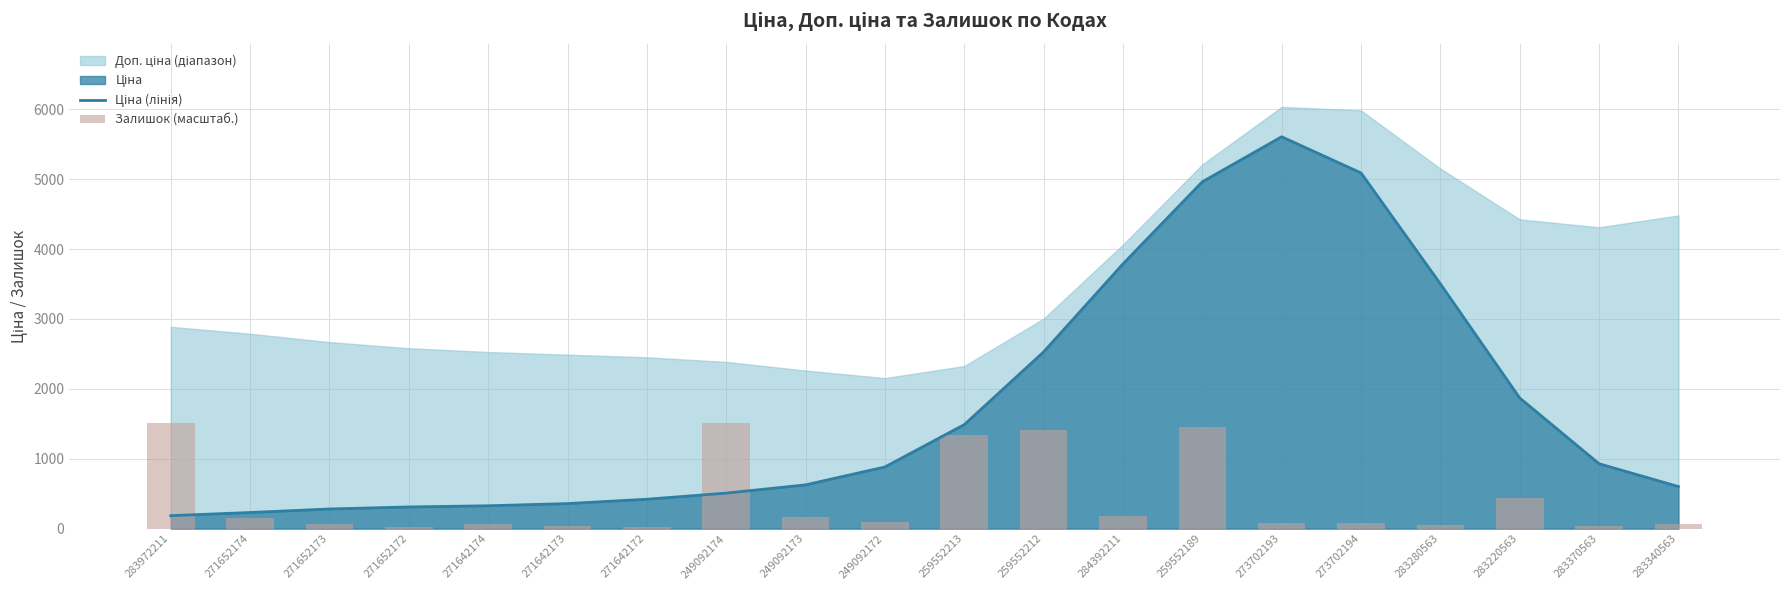

Which label corresponds to the smallest value in the chart?

271652172